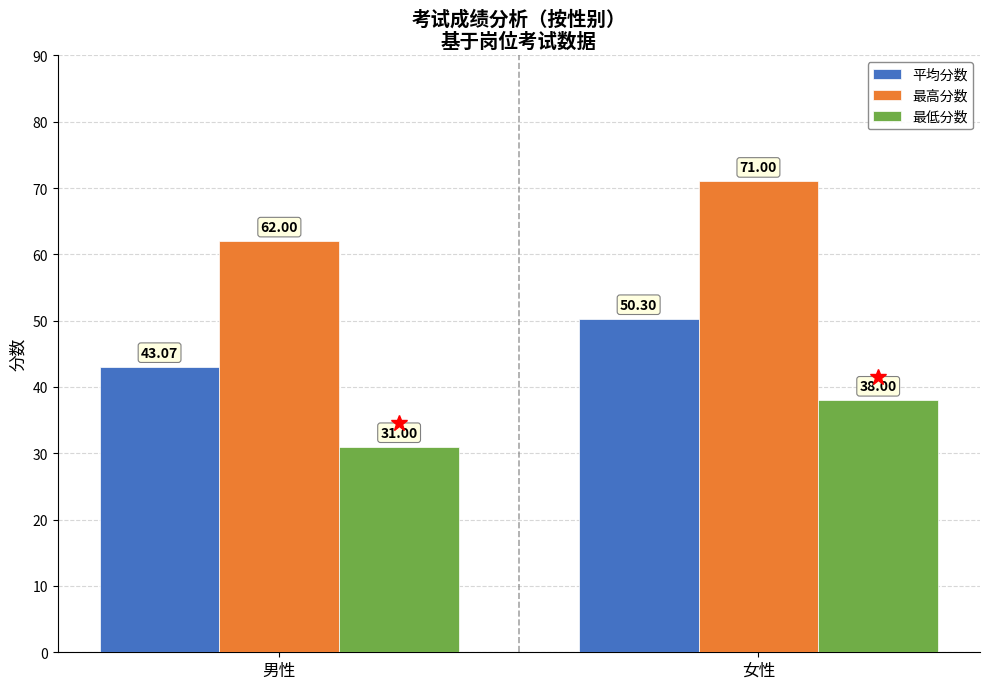

How many distinct data groups are displayed?

3